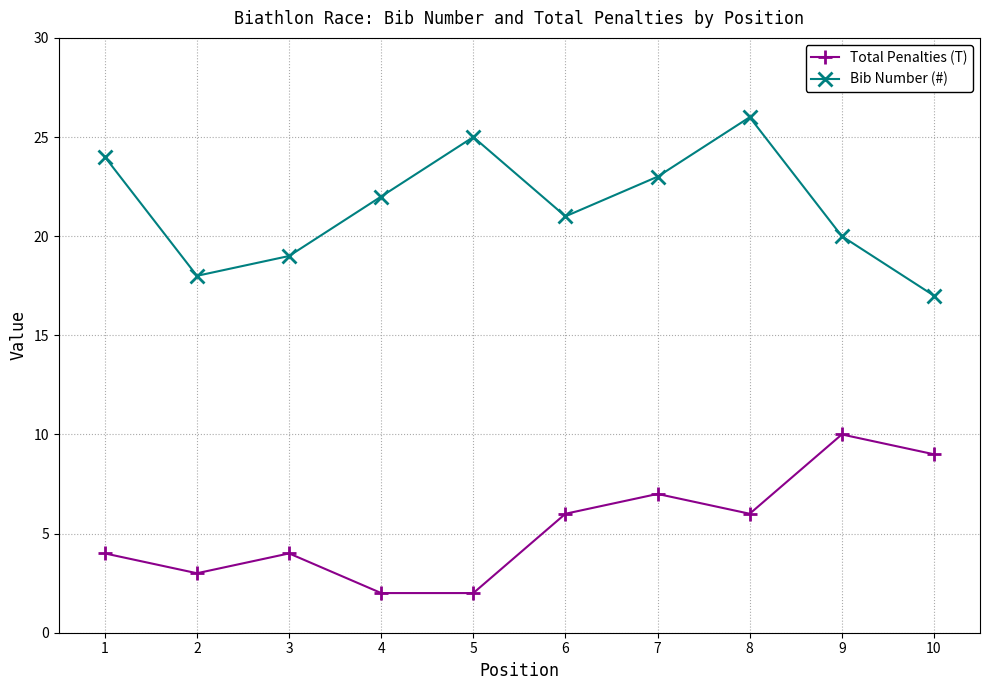

How many Bib Number (#) values are between 19 and 24?

6